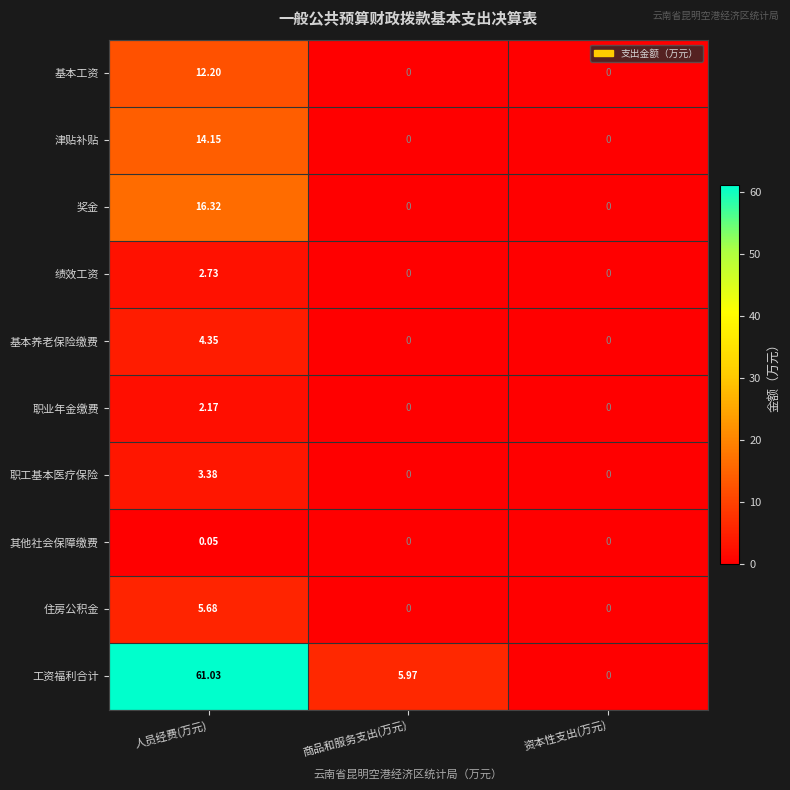

Which label corresponds to the largest value in the chart?

人员经费(万元)